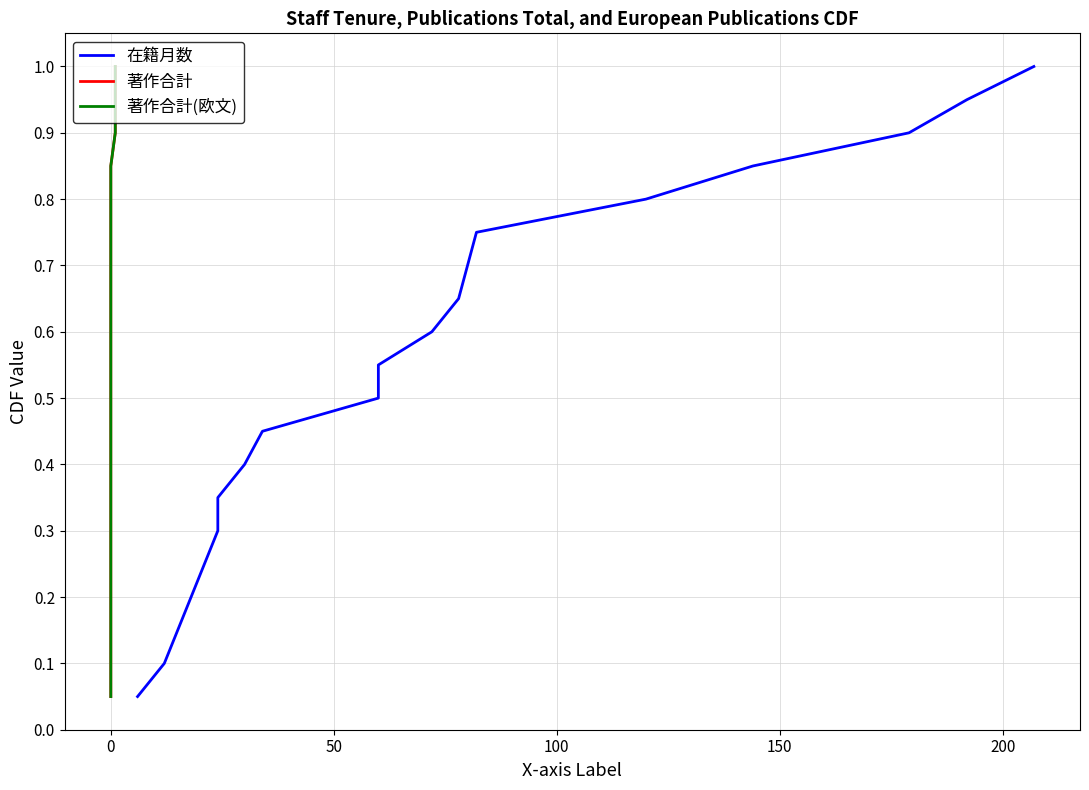

True or false: 著作合計 has a value of 1.1 at 0.

False